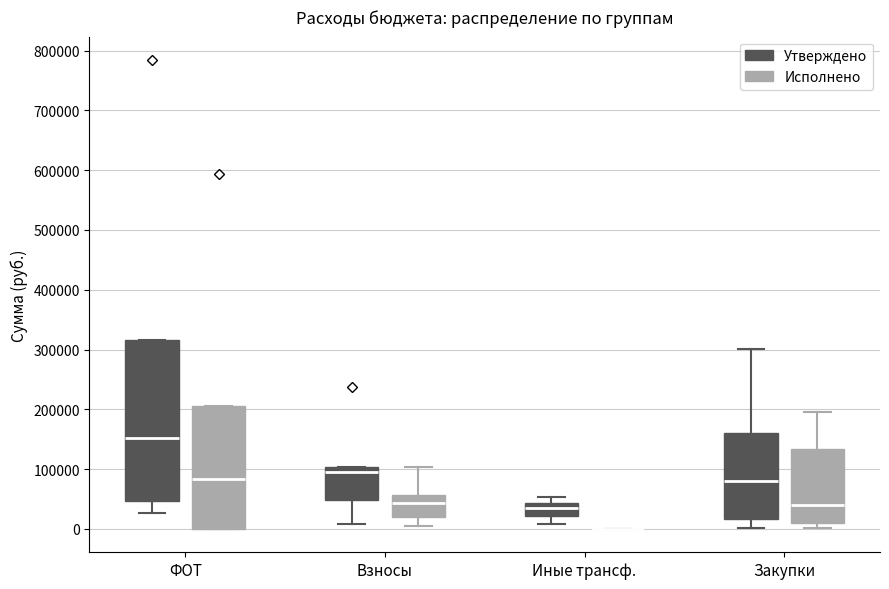

Comparing the boxes themselves (not the whiskers), which one is the tallest?

ФОТ (Утверждено)